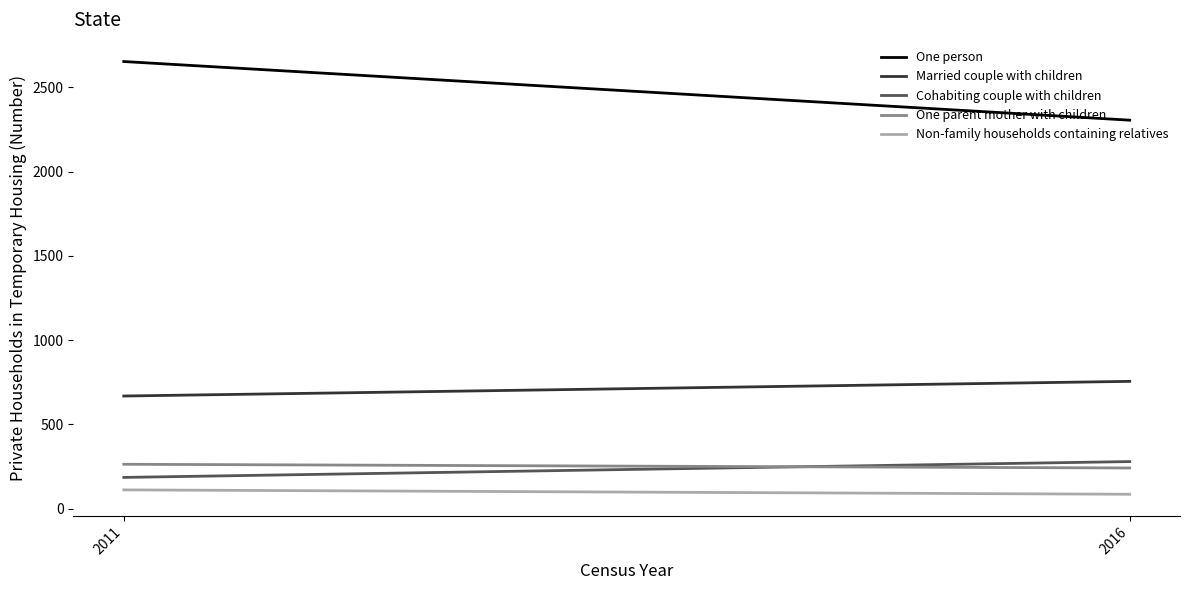

What are all the series names shown in the legend?

One person, Married couple with children, Cohabiting couple with children, One parent mother with children, Non-family households containing relatives